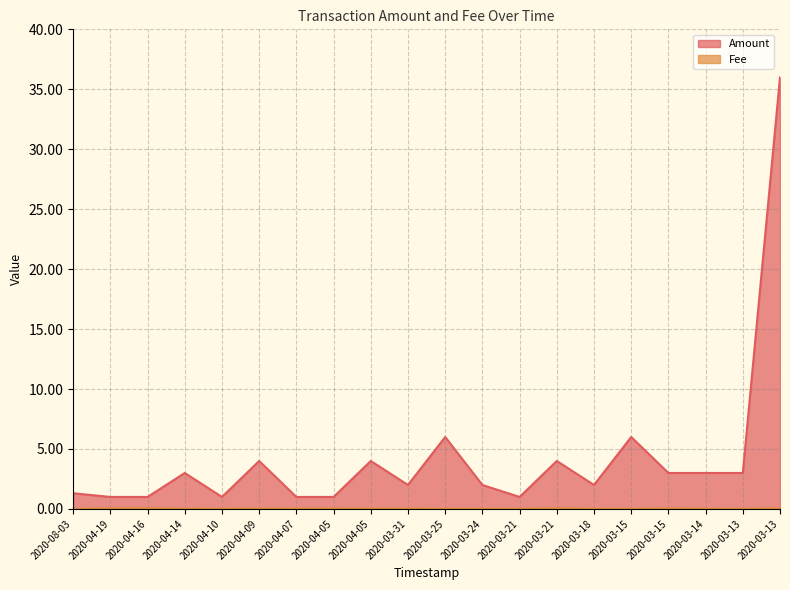

Is it true that Amount equals 4.0 at 2020-04-05?

True